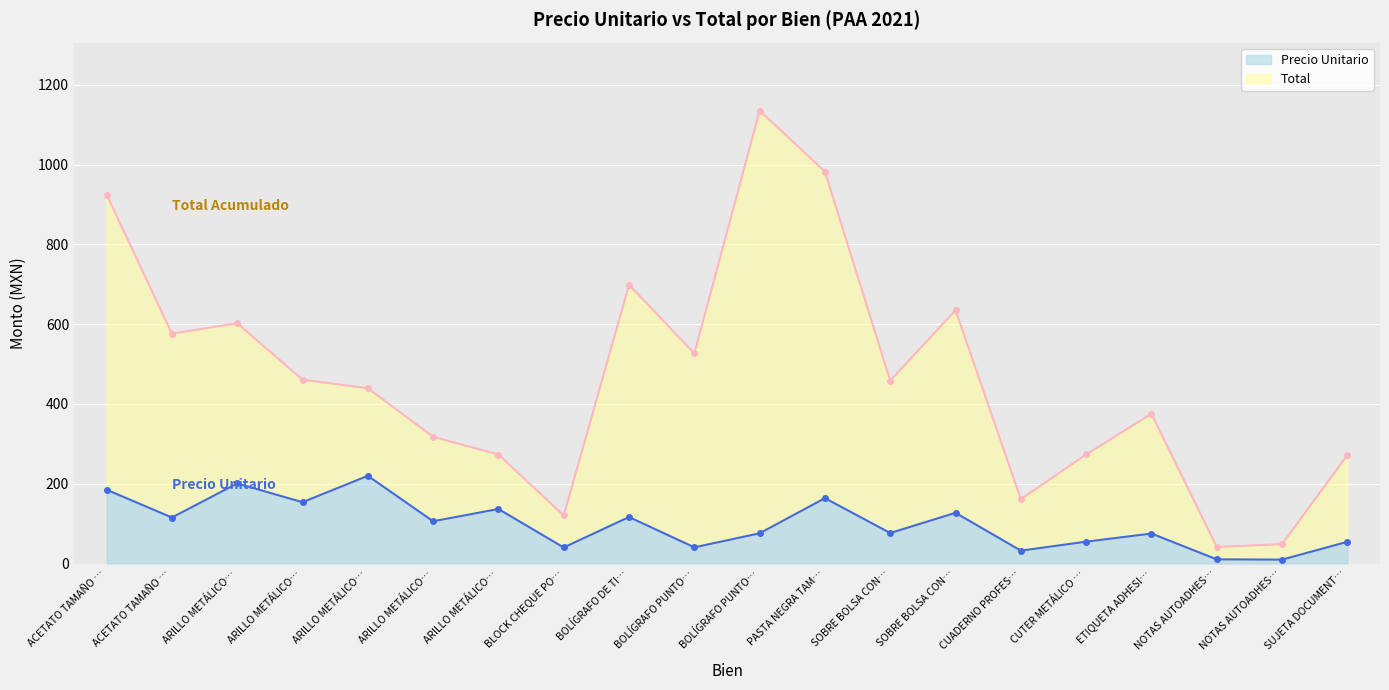

What is the difference between the second highest and second lowest values in the Total series?

934.1